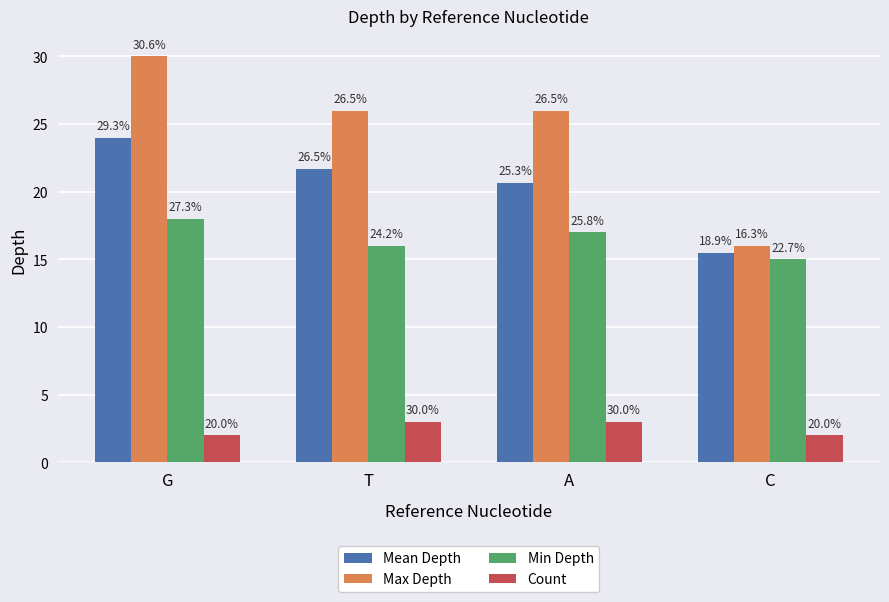

The Max Depth series shows 38.3 at A. True or false?

False